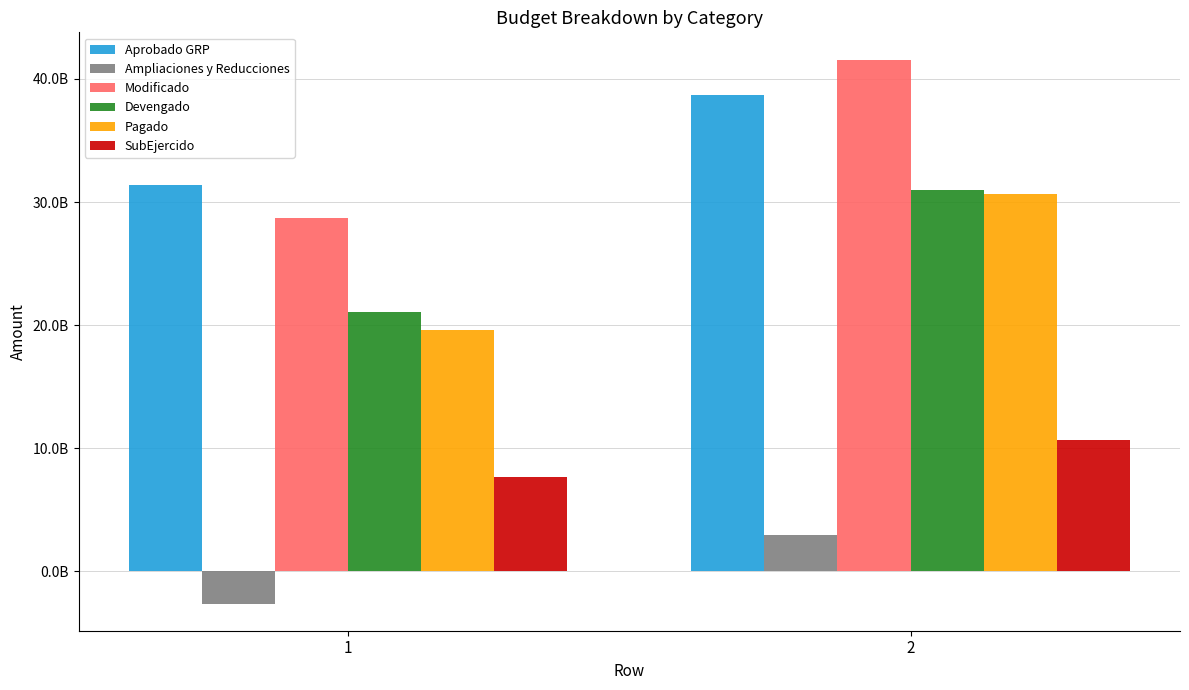

At which category is the sum across all series the highest?

2